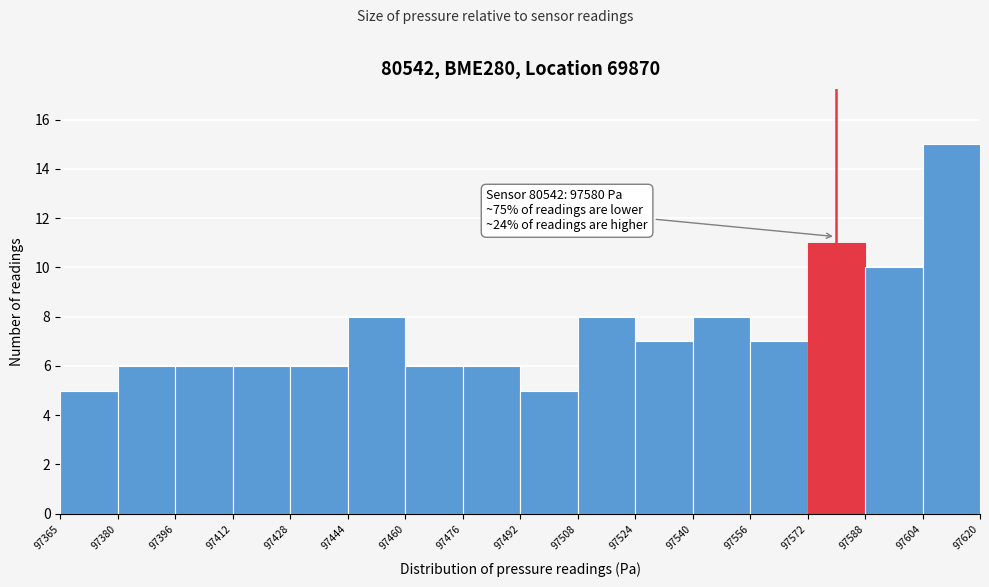

Which range on the x-axis has the tallest bar?

97604 to 97620